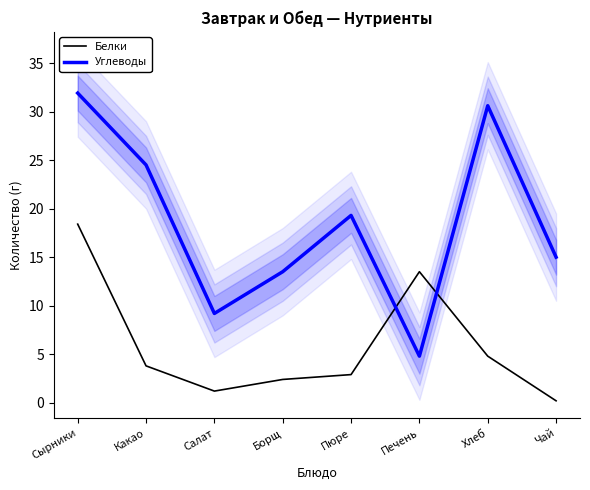

What are all the series names shown in the legend?

Белки, Углеводы